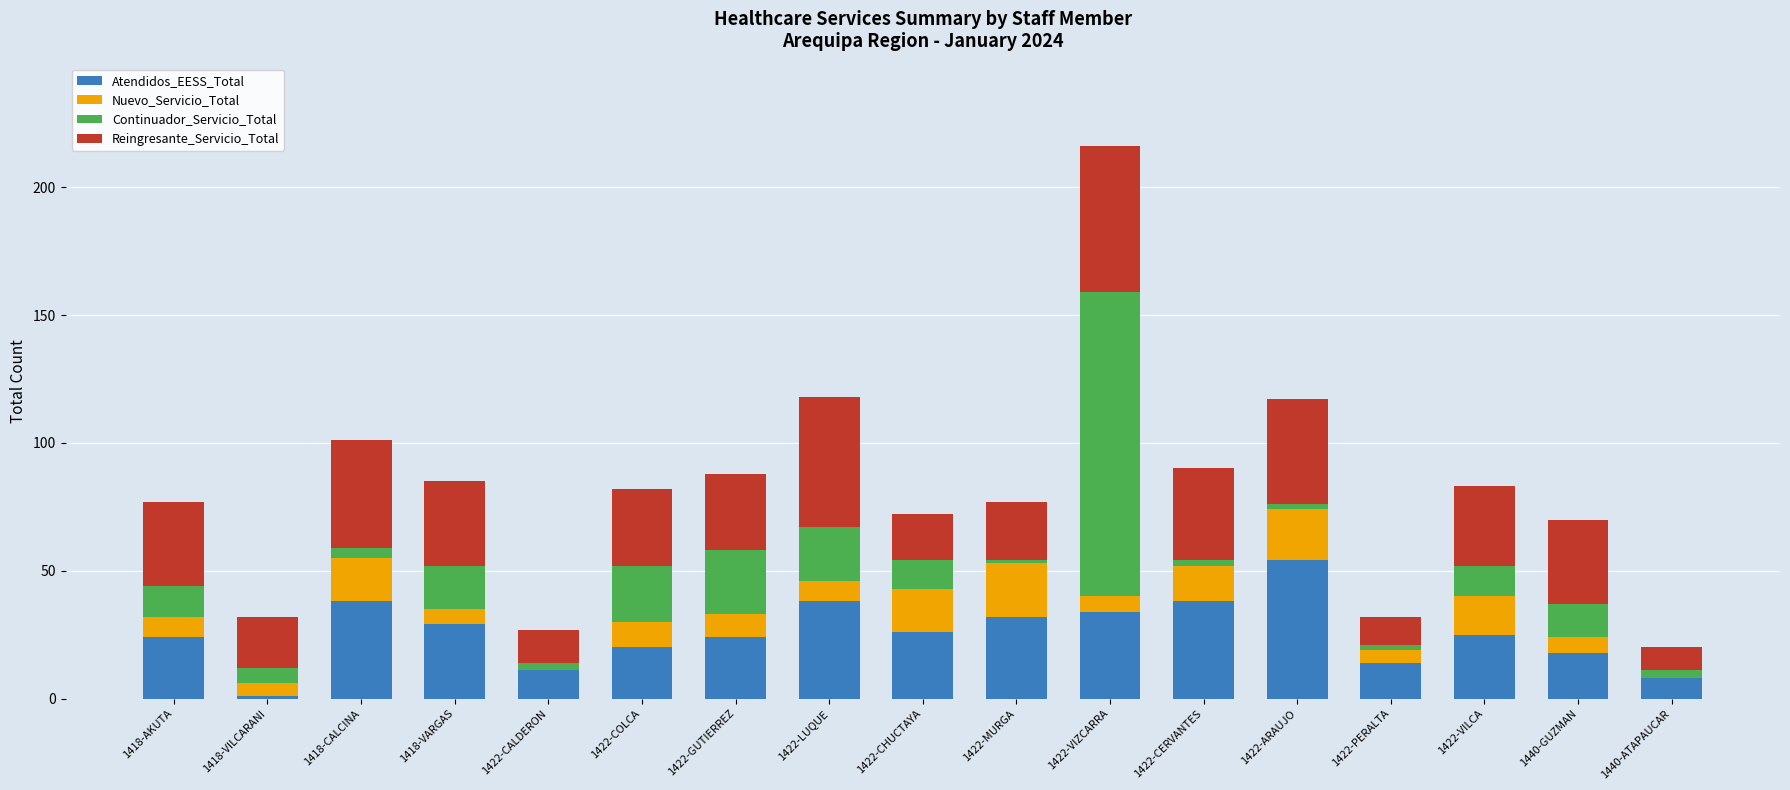

At which category is the sum across all series the highest?

1422-VIZCARRA